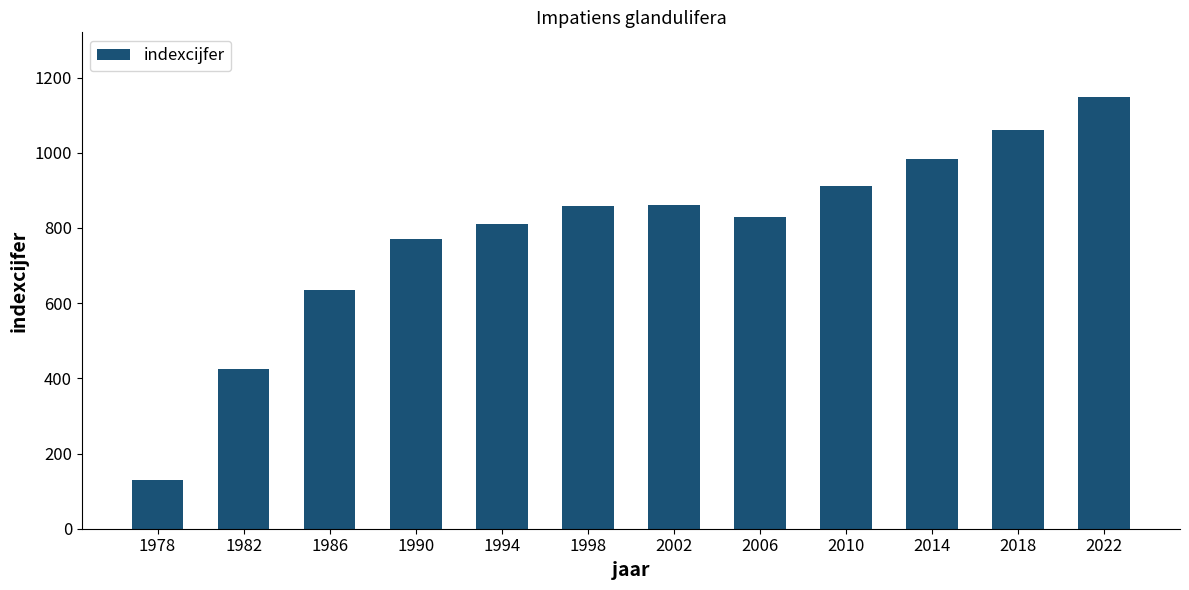

Are the bars horizontal?

No